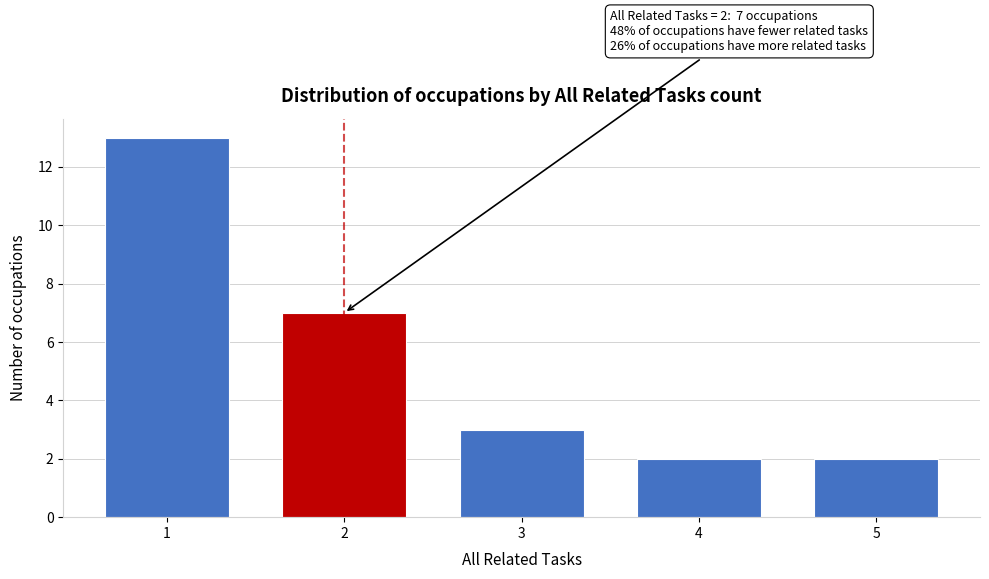

Reading left to right, what are all the values shown in this chart?

13	7	3	2	2